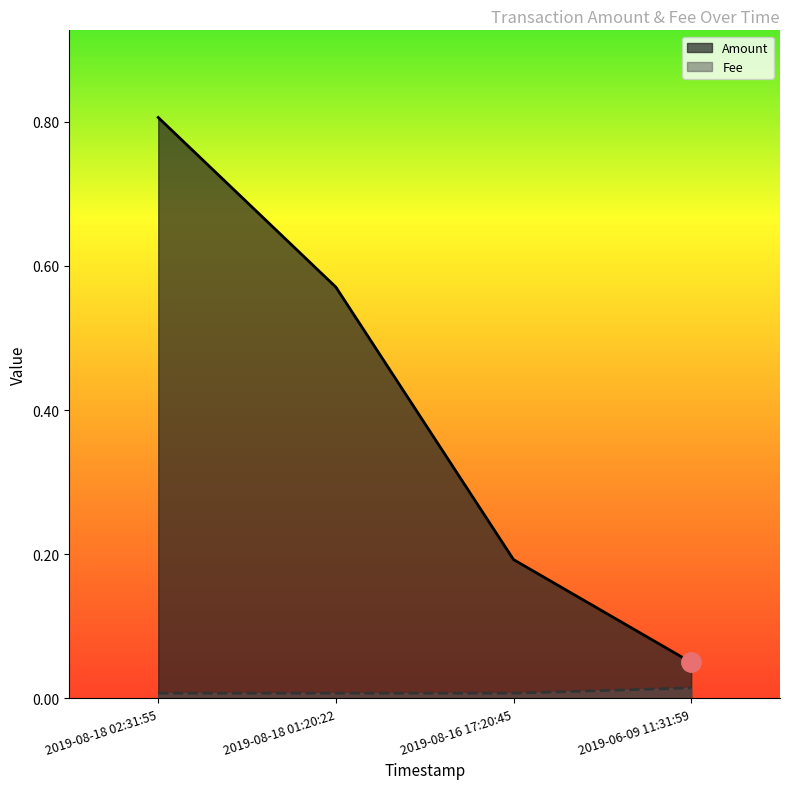

Rank the series at 2019-06-09 11:31:59 from highest to lowest value.

Amount, Fee